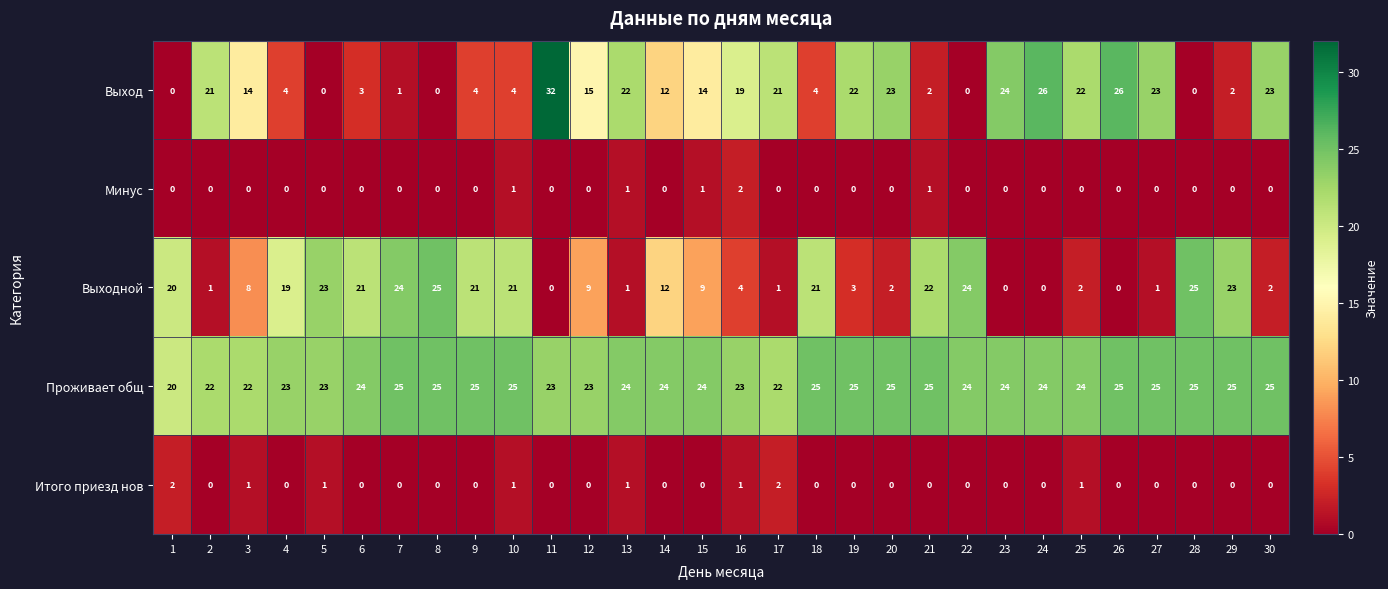

True or false: Выход has a value of 21 at 17.

True